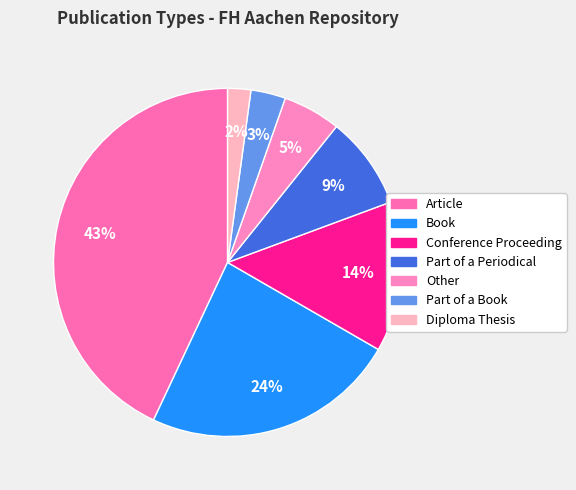

What percentage is the Conference Proceeding slice, to the nearest percent?

14%